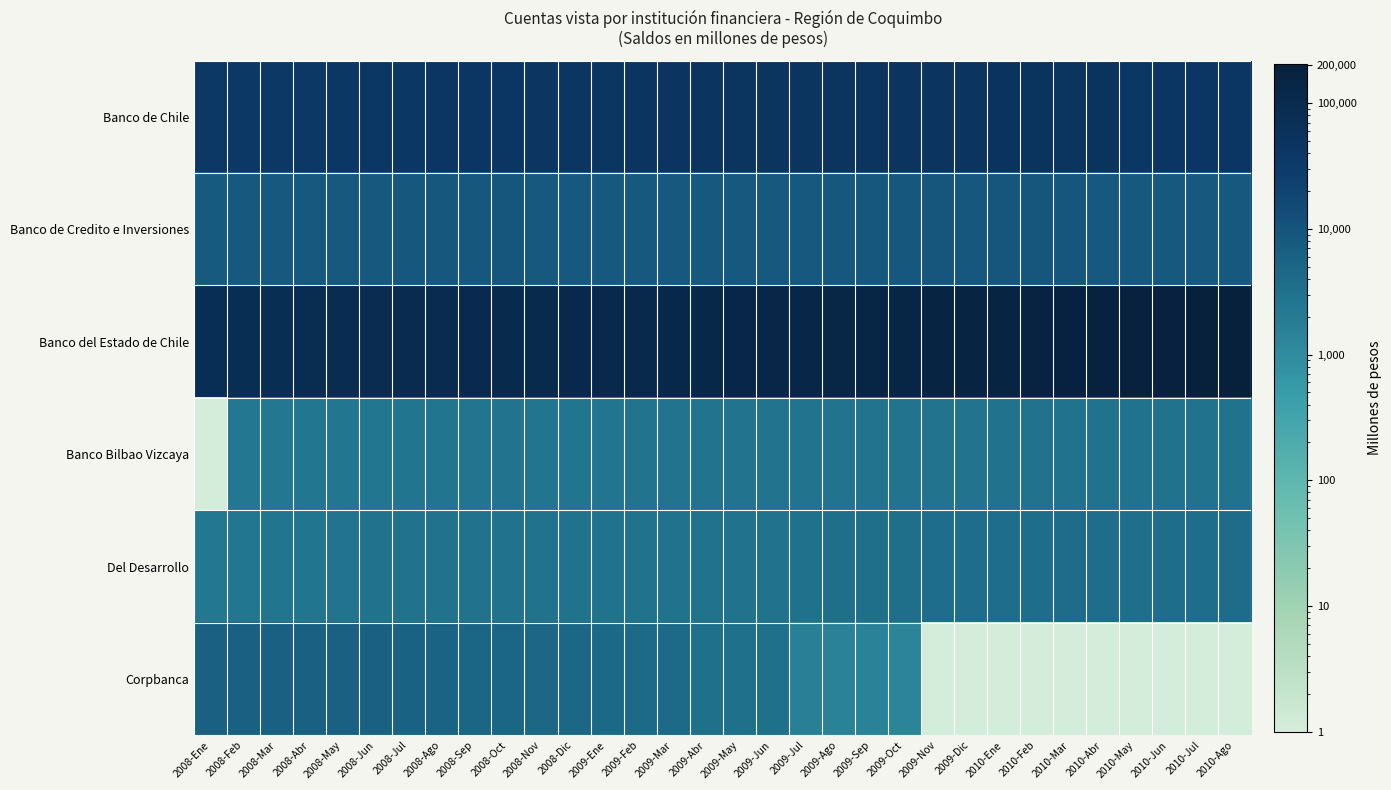

Which label corresponds to the smallest value in the chart?

2008-Ene